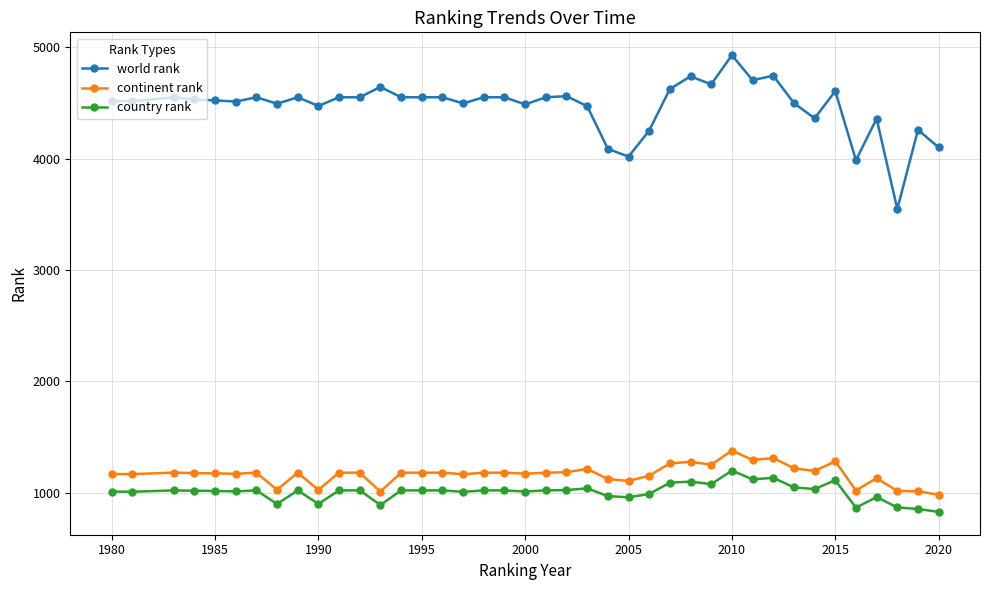

Which series has the widest spread of values?

world rank